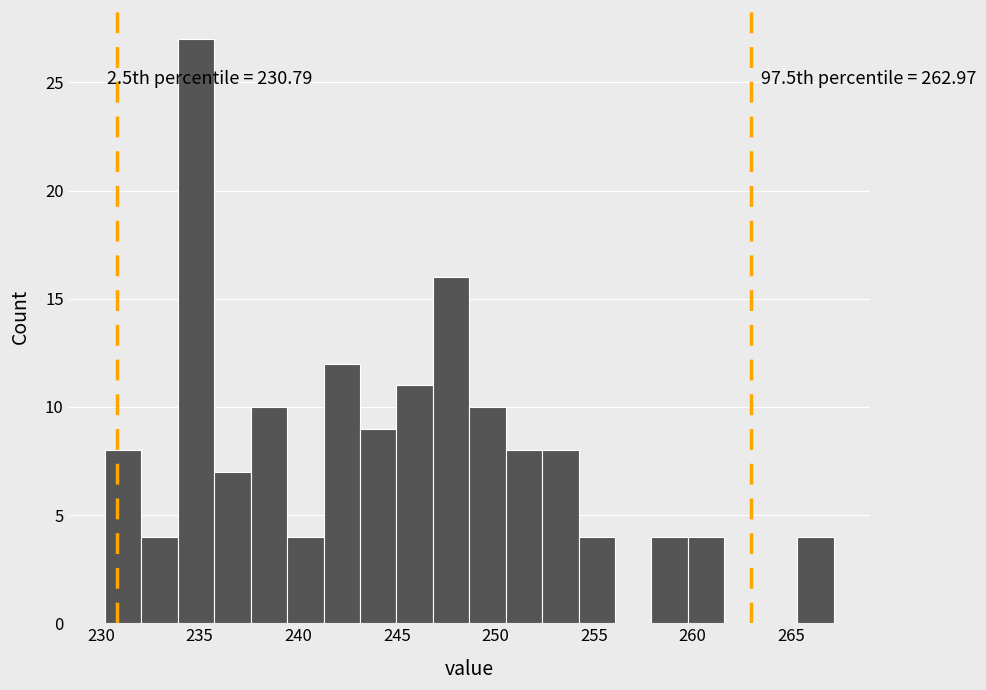

Around what value on the x-axis is the tallest bar? Give the approximate position of its centre, as read against the axis.

235.0